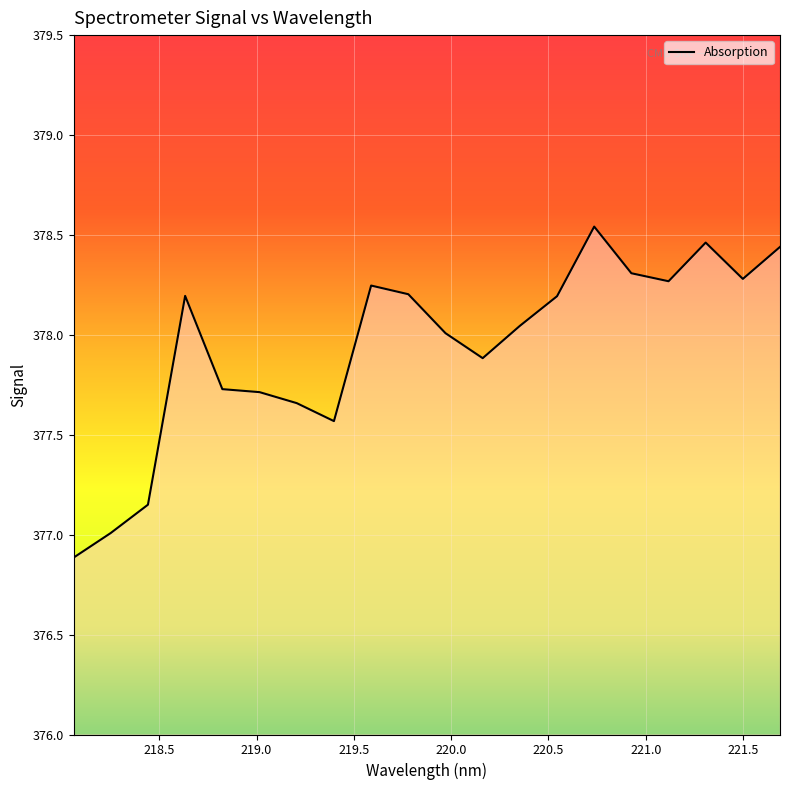

What is the minimum value shown in the chart?

376.9